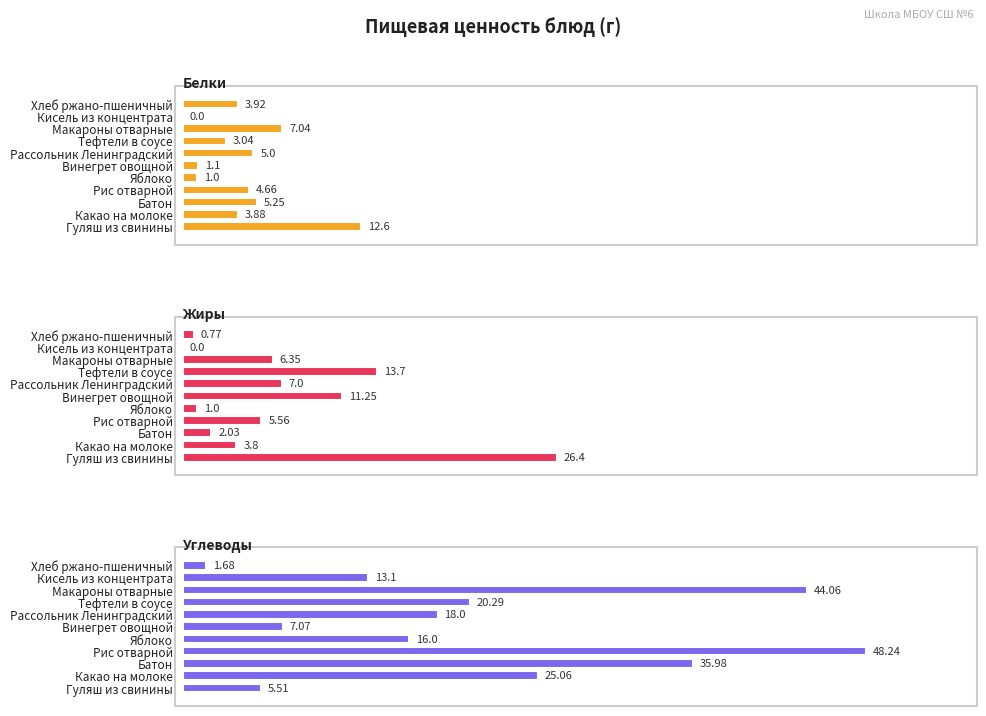

What is the difference between the highest and lowest values at Какао на молоке?

21.3